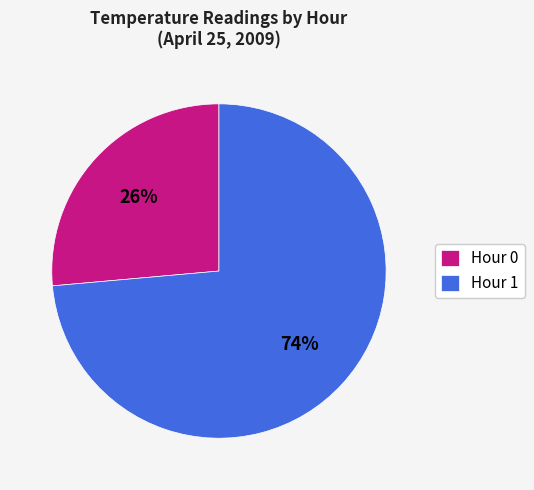

What is the ratio of the value at Hour 0 to the value at Hour 1?

0.4